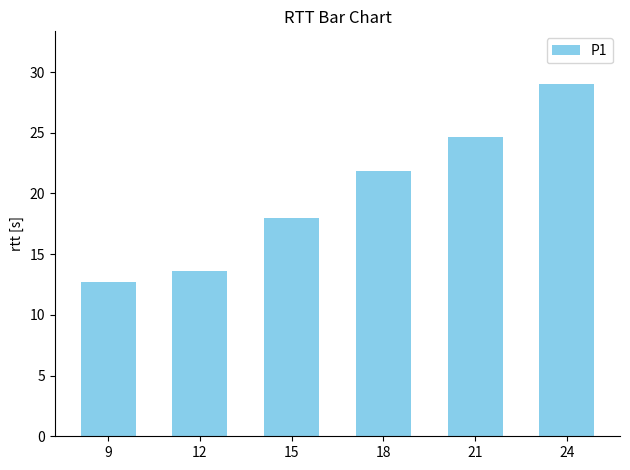

Where does the data first go above 21?

18